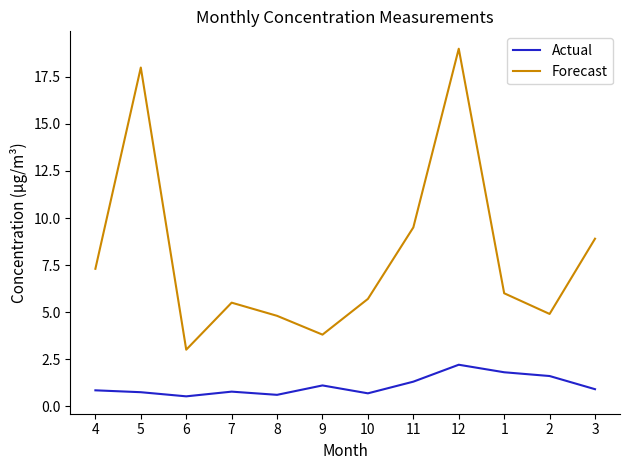

True or false: Forecast and Actual intersect in this chart.

False